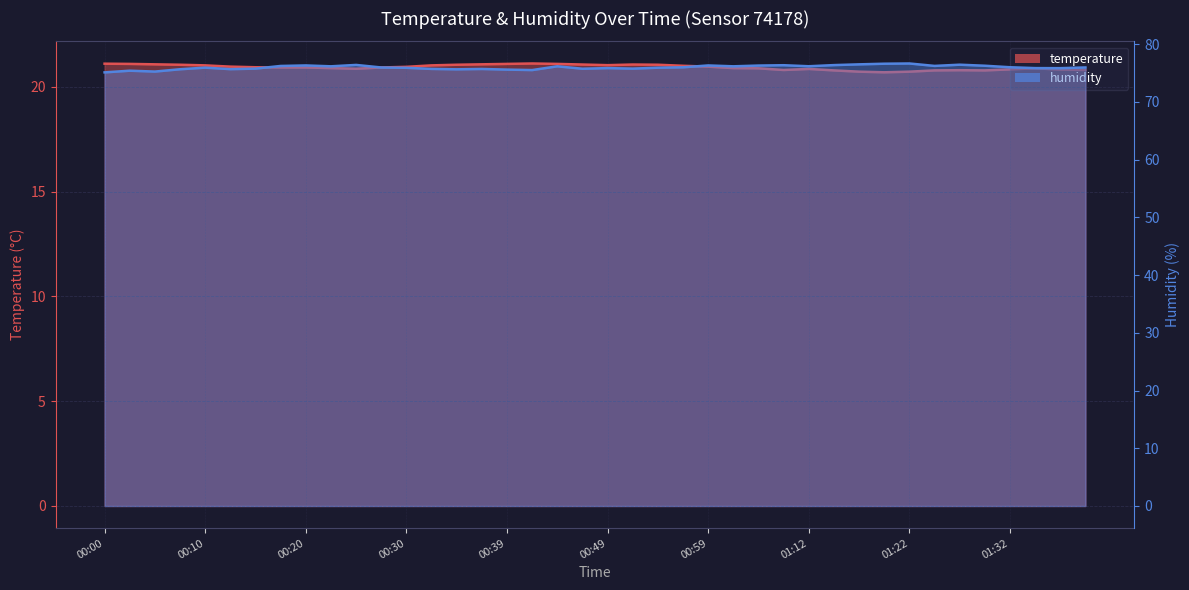

True or false: temperature has more than 0 interior local peaks.

True